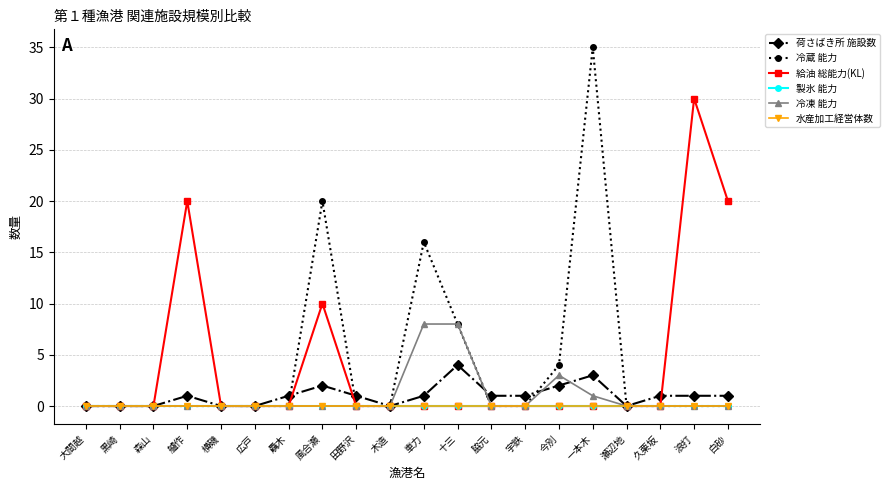

What is the sum of all 荷さばき所 施設数 values?

20